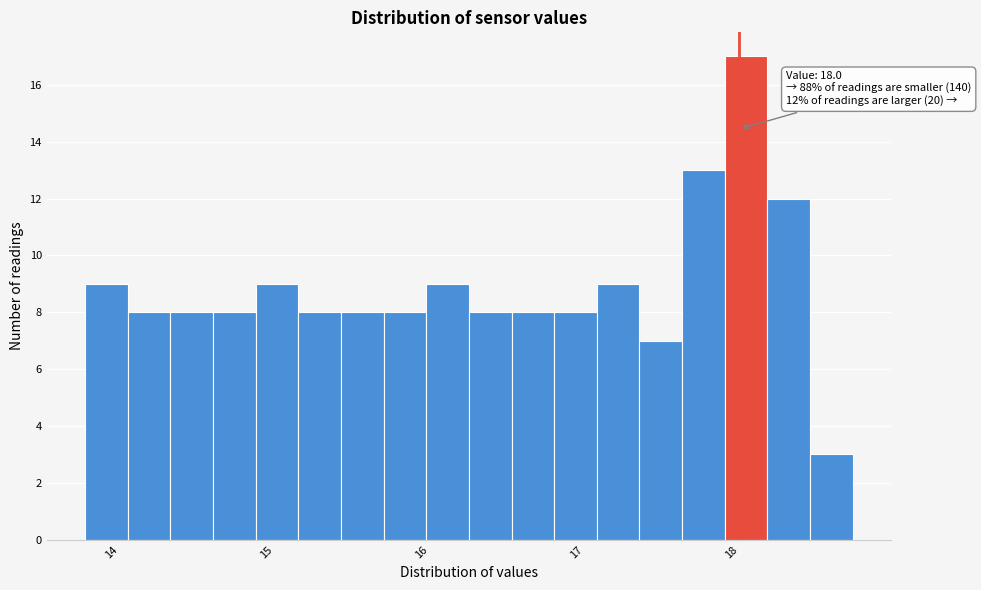

Around what value on the x-axis is the tallest bar? Give the approximate position of its centre, as read against the axis.

18.0